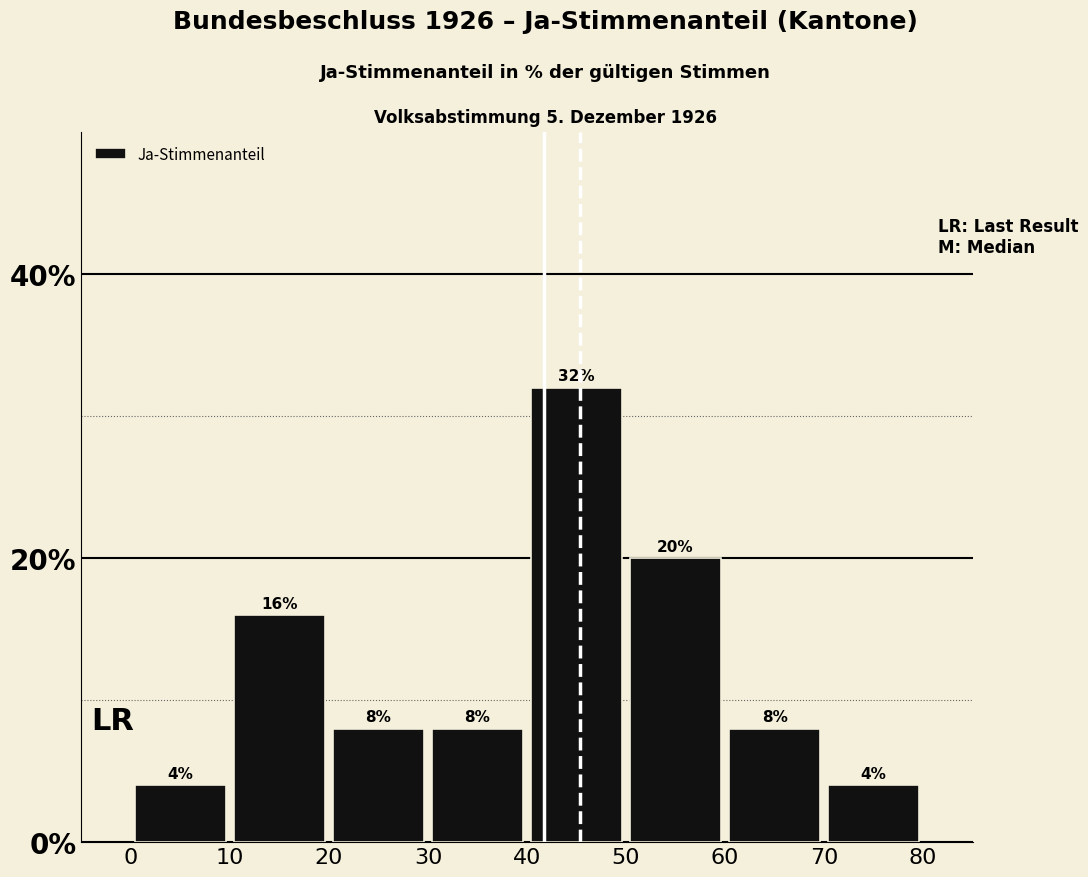

How tall is the bar that spans 40 to 50 on the x-axis?

32